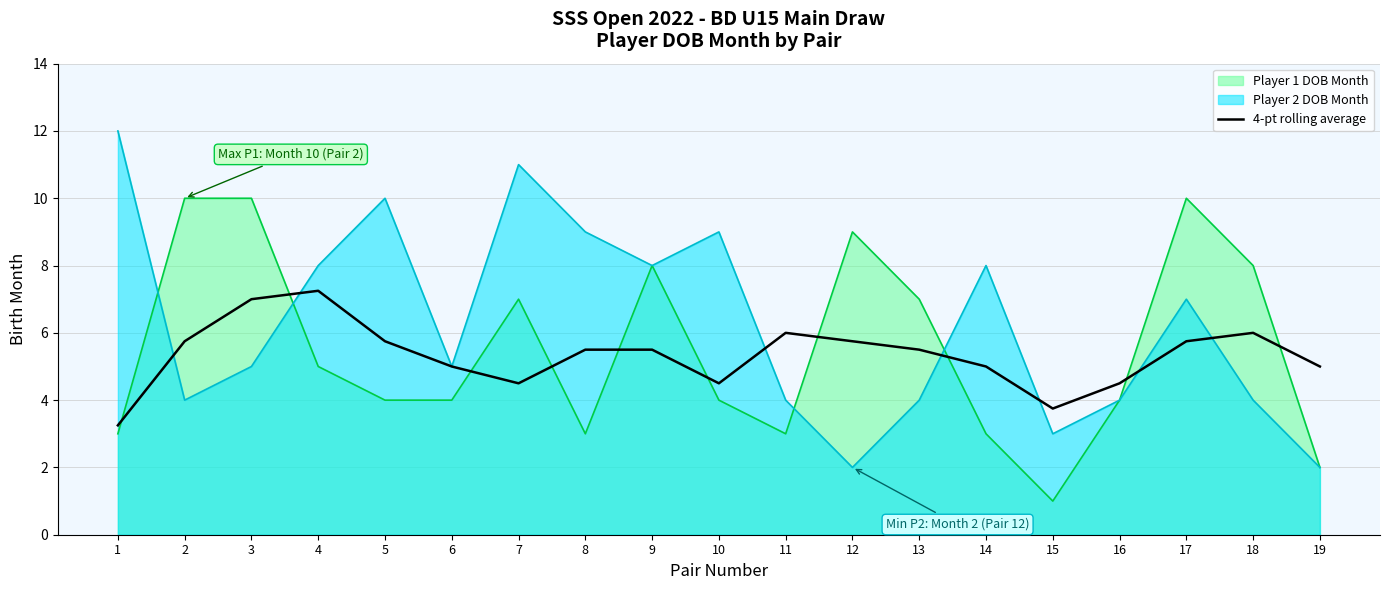

Rank the series by their maximum value, from lowest to highest.

4-pt rolling average, Player 1 DOB Month, Player 2 DOB Month